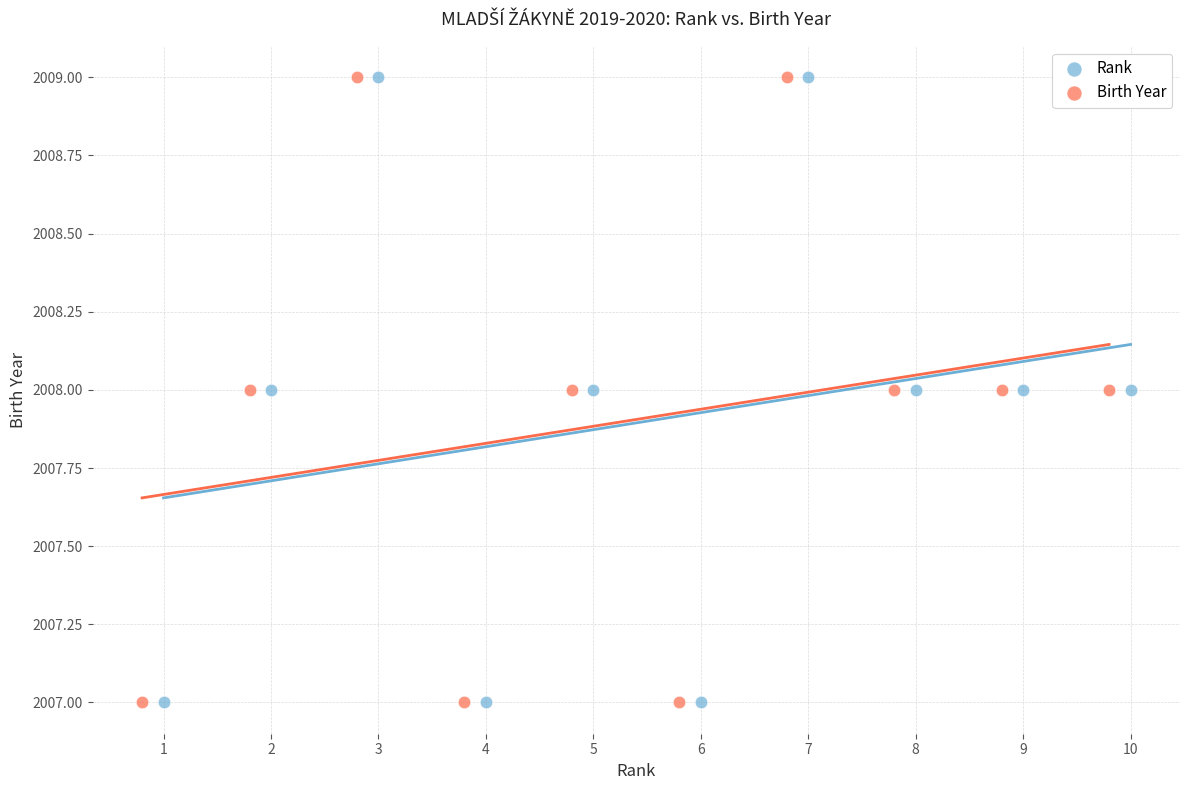

What are all the series names shown in the legend?

Rank, Birth Year